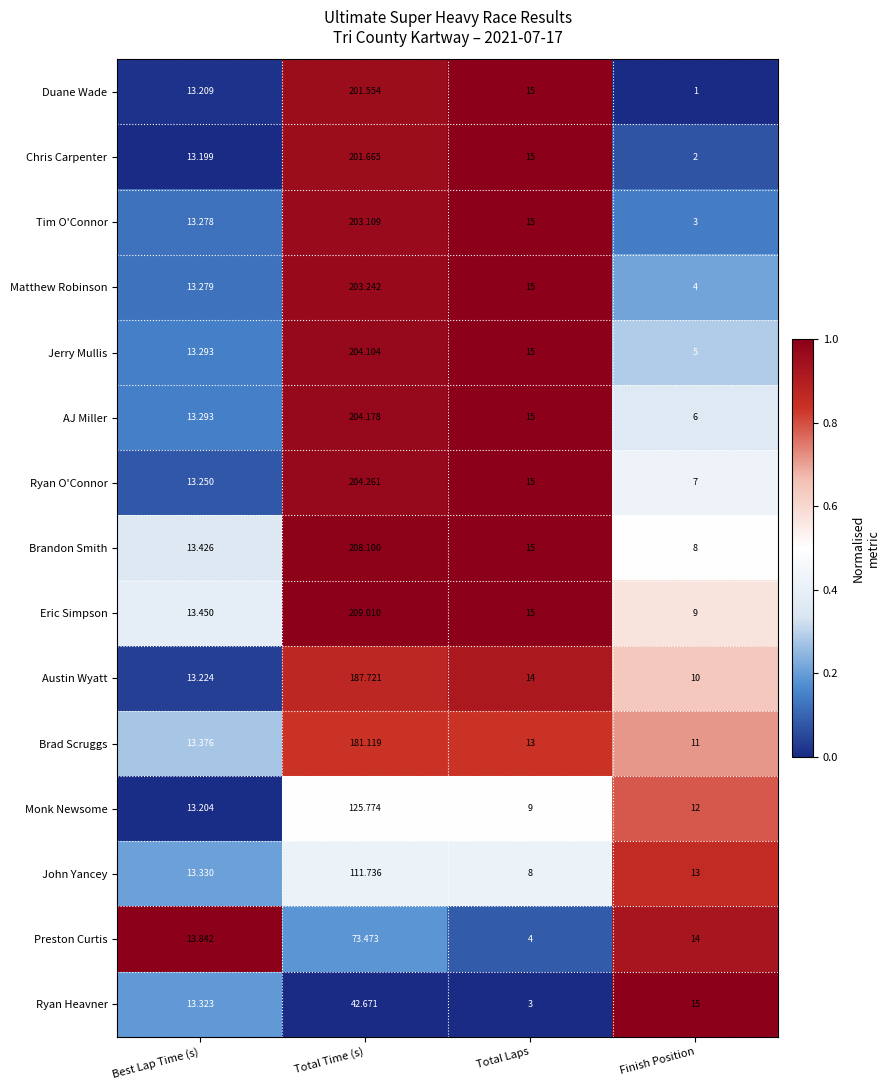

Rank the series by their maximum value, from lowest to highest.

Ryan Heavner, Preston Curtis, John Yancey, Monk Newsome, Brad Scruggs, Austin Wyatt, Duane Wade, Chris Carpenter, Tim O'Connor, Matthew Robinson, Jerry Mullis, AJ Miller, Ryan O'Connor, Brandon Smith, Eric Simpson